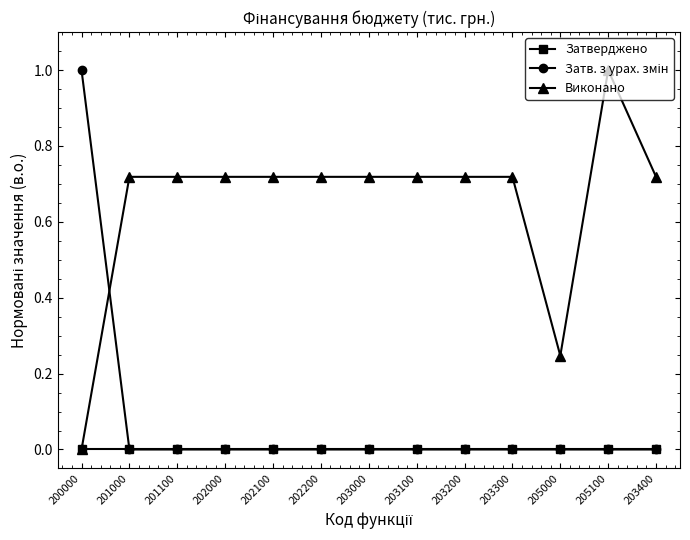

Is the value of Затверджено at 200000 greater than the value of Виконано at 202000?

No